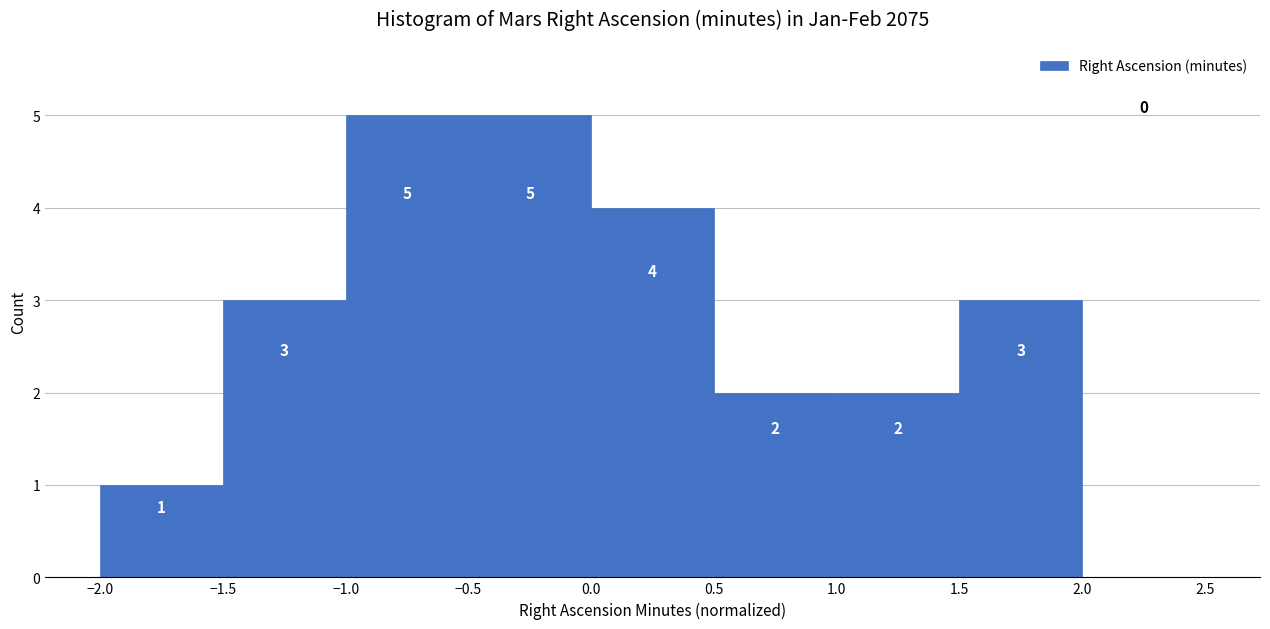

Reading left to right, transcribe this chart: for each bar, give the range it covers on the x-axis and its height.

-2.0 to -1.5: 1
-1.5 to -1.0: 3
-1.0 to -0.5: 5
-0.5 to 0.0: 5
0.0 to 0.5: 4
0.5 to 1.0: 2
1.0 to 1.5: 2
1.5 to 2.0: 3
2.0 to 2.5: 0